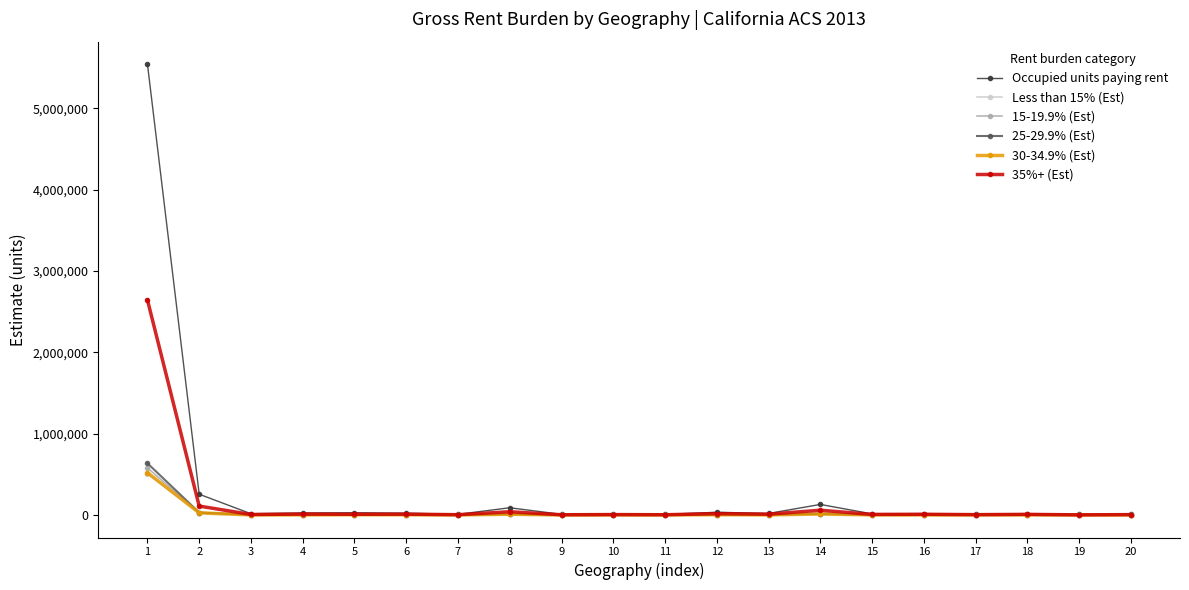

Which series has the largest range (max minus min)?

Occupied units paying rent